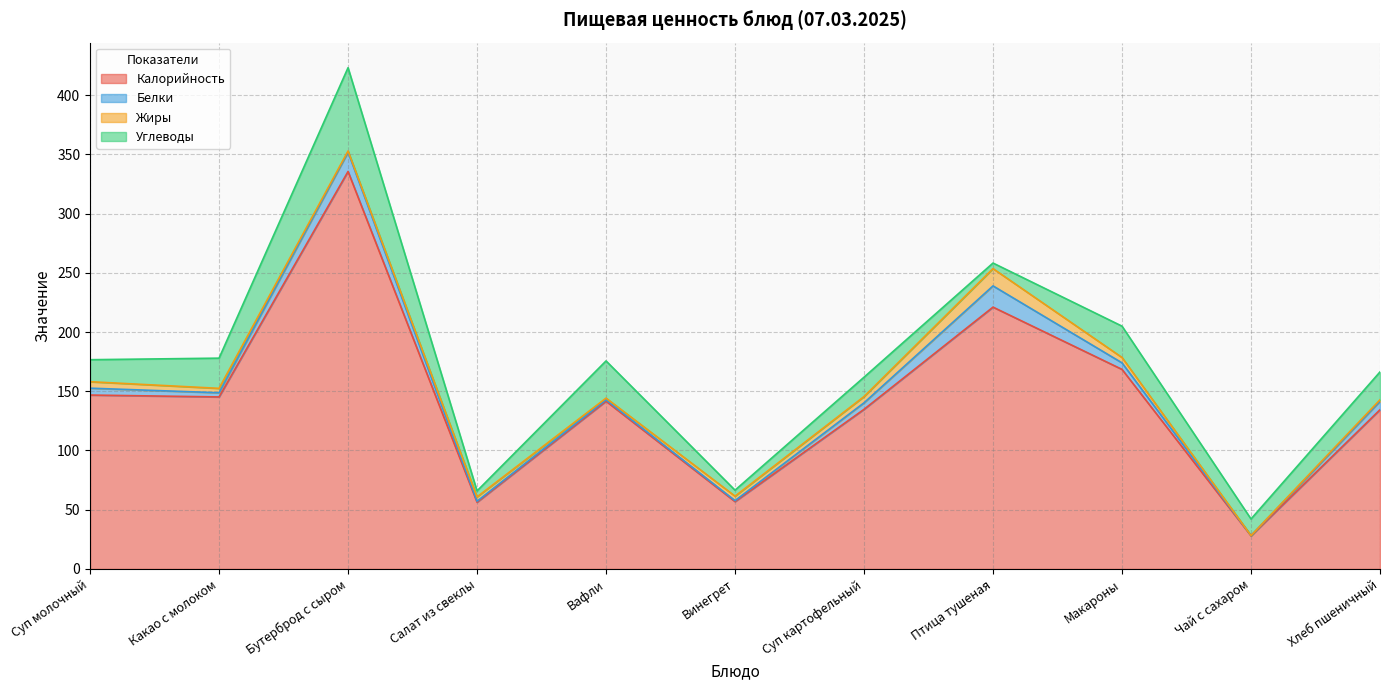

What is the sum of the Калорийность values at Бутерброд с сыром and Суп картофельный?

470.2